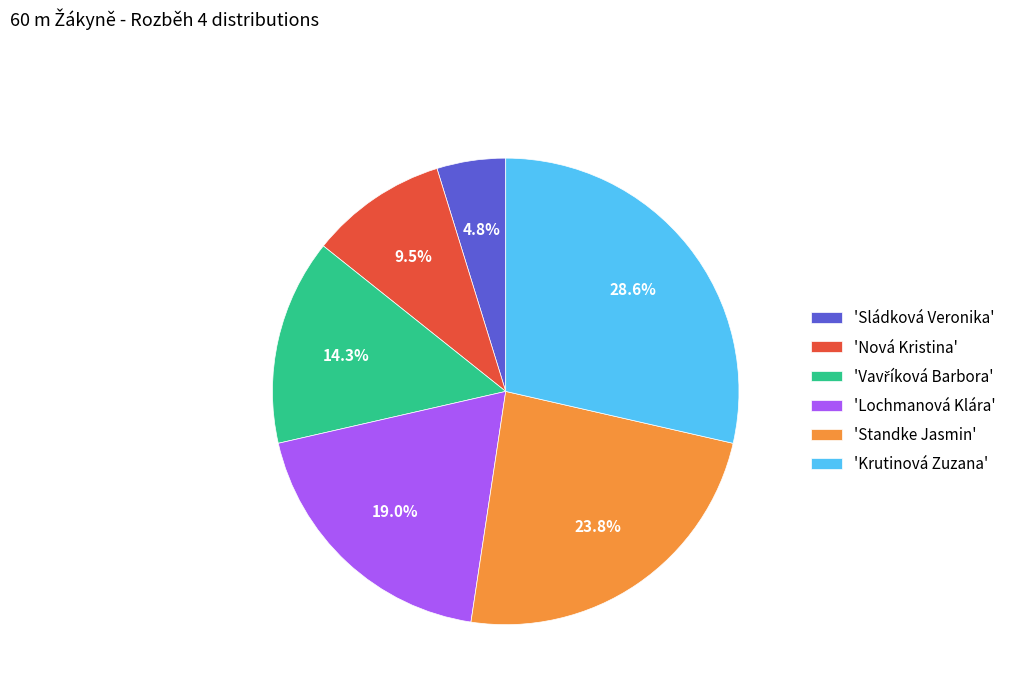

Between 'Krutinová Zuzana' and 'Standke Jasmin', which is larger?

'Krutinová Zuzana'